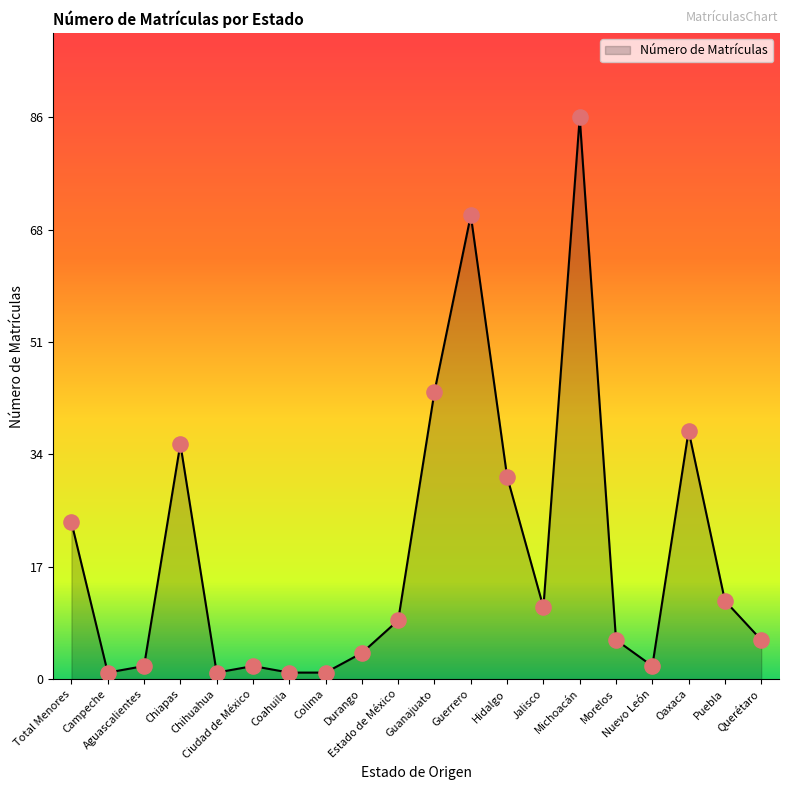

Which has a higher value, Guerrero or Estado de México?

Guerrero